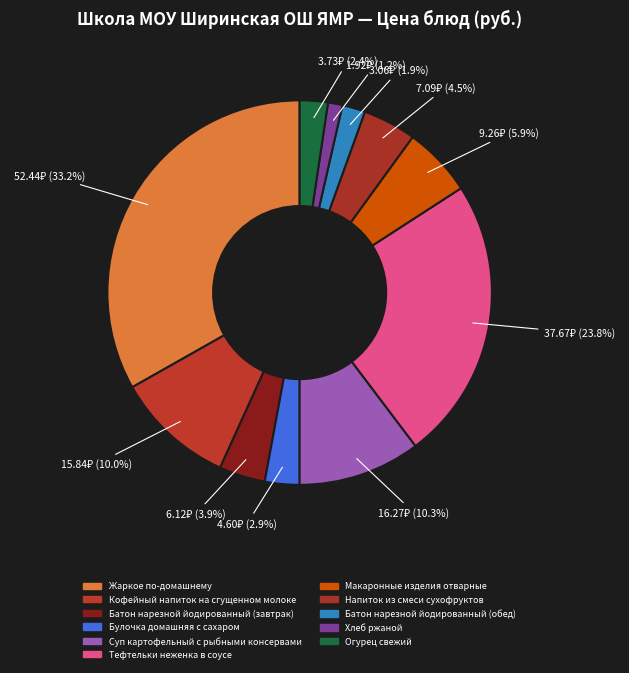

What is the largest slice in the pie chart?

Жаркое по-домашнему